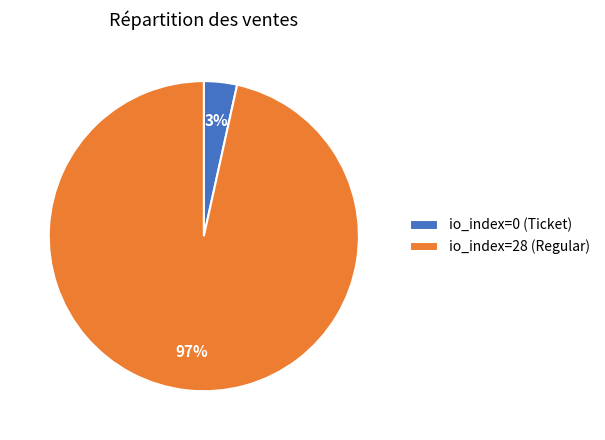

Does io_index=28 (Regular) account for over 50% of the chart?

Yes